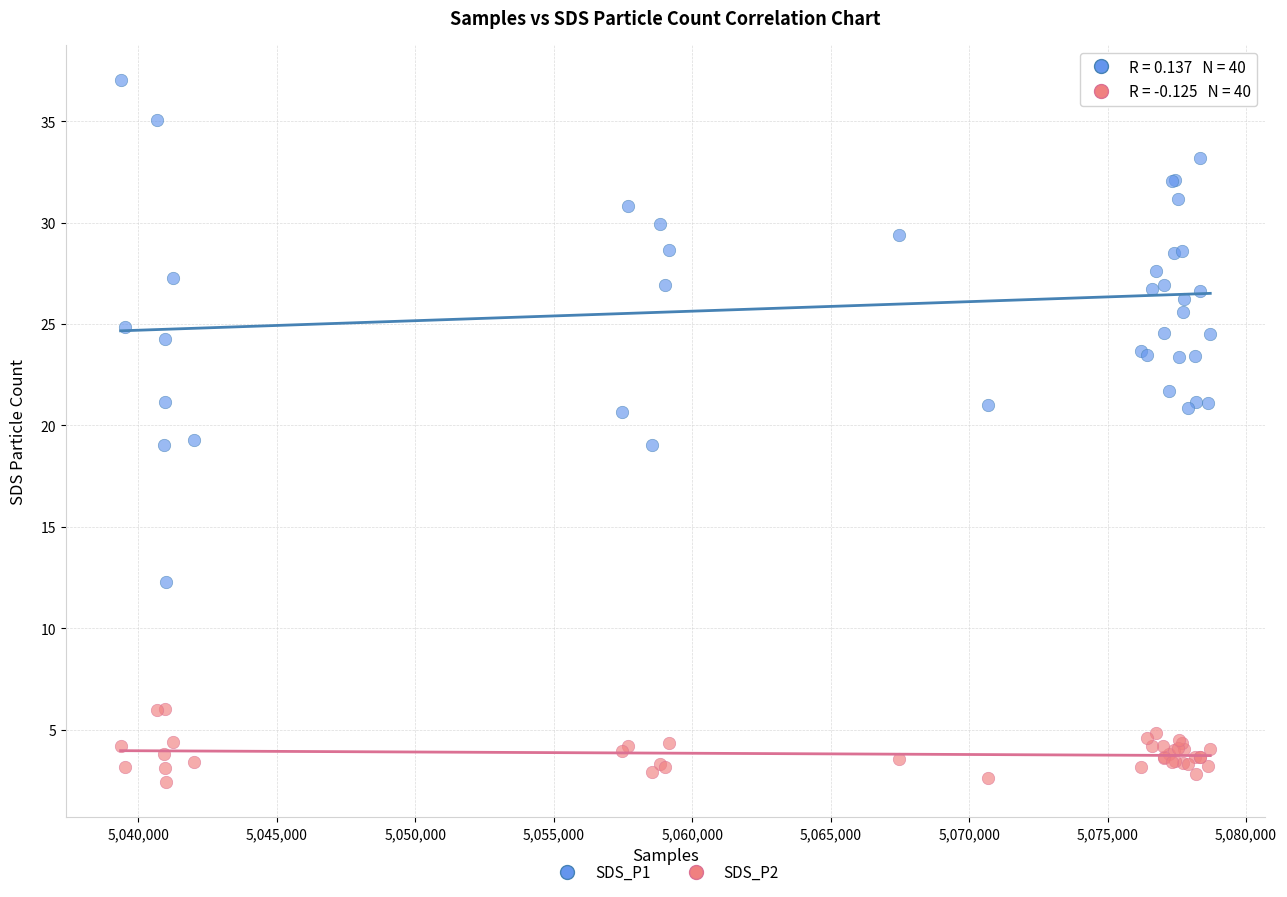

What is the X range (max minus min) for the scatter plot?

39349.0